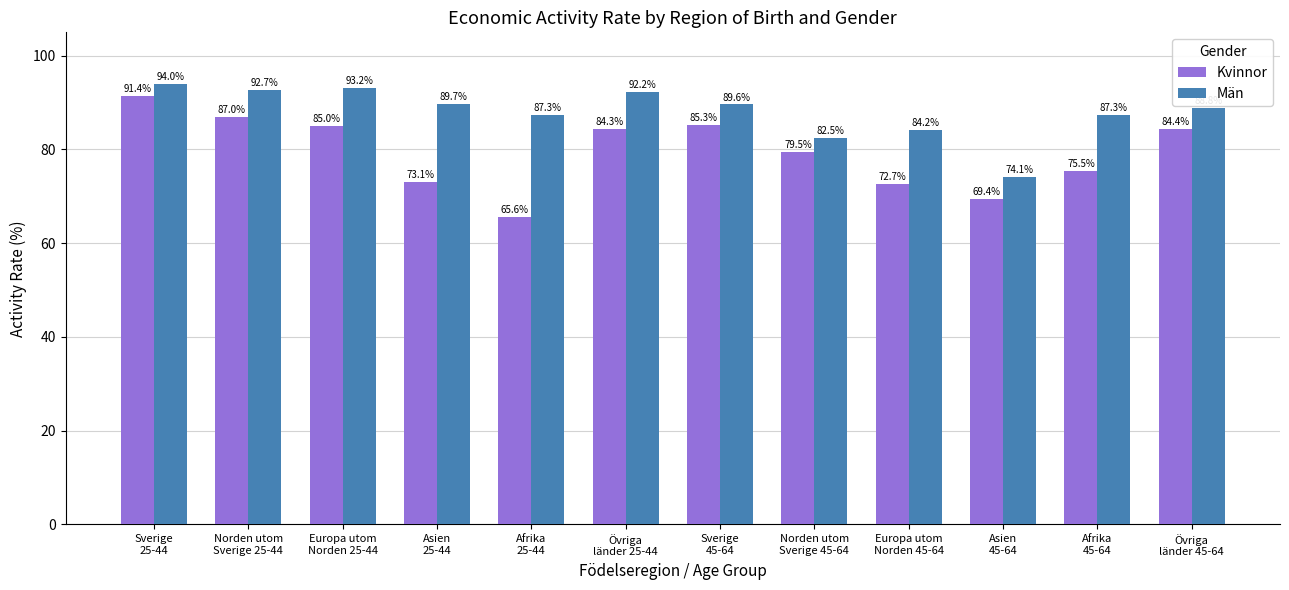

Which series has the largest range (max minus min)?

Kvinnor